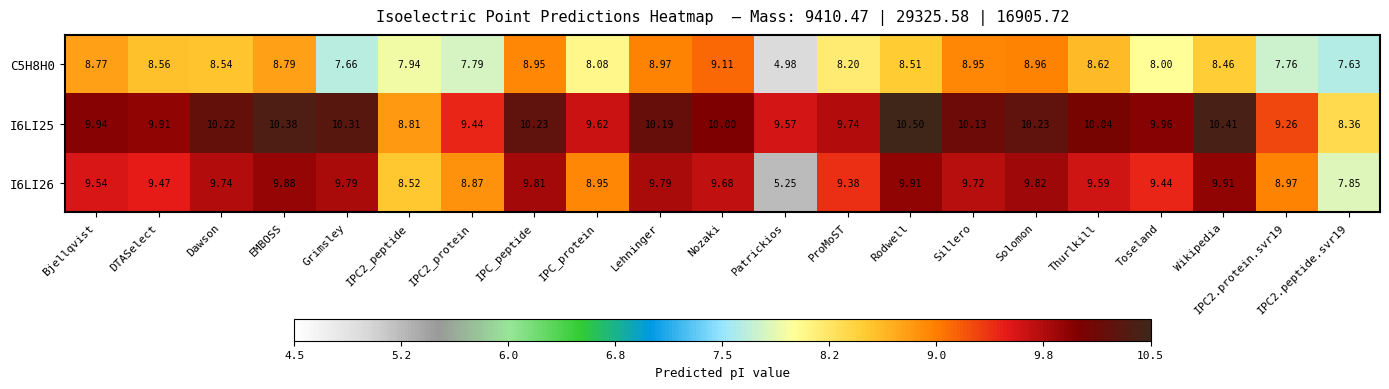

How many series are shown in this chart?

3